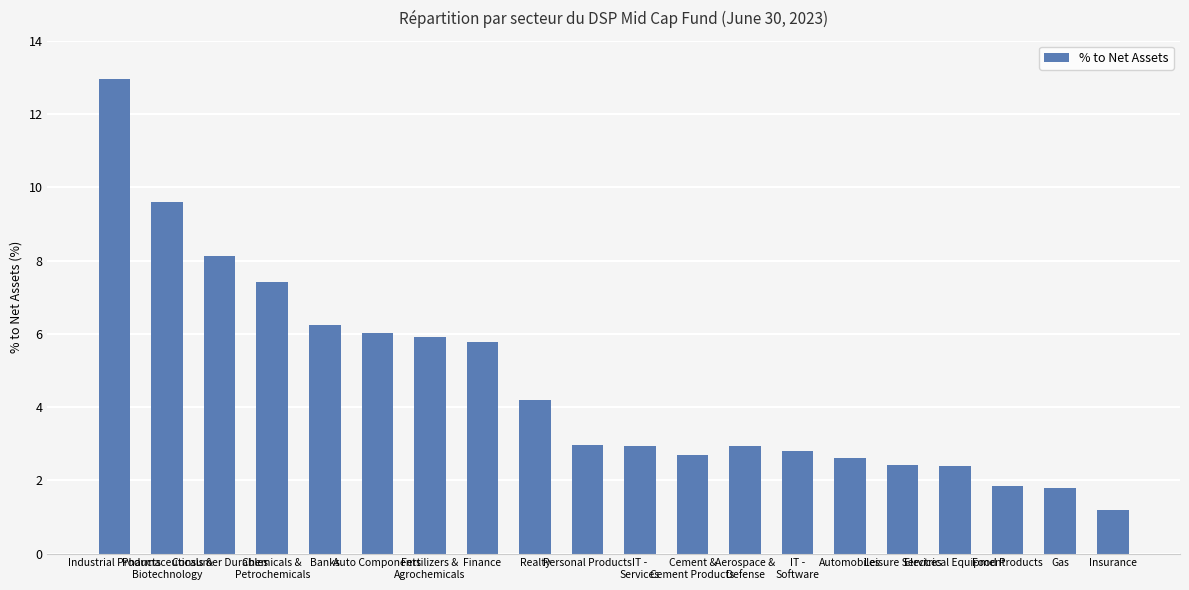

Which has a higher value, Fertilizers &
Agrochemicals or Consumer Durables?

Consumer Durables